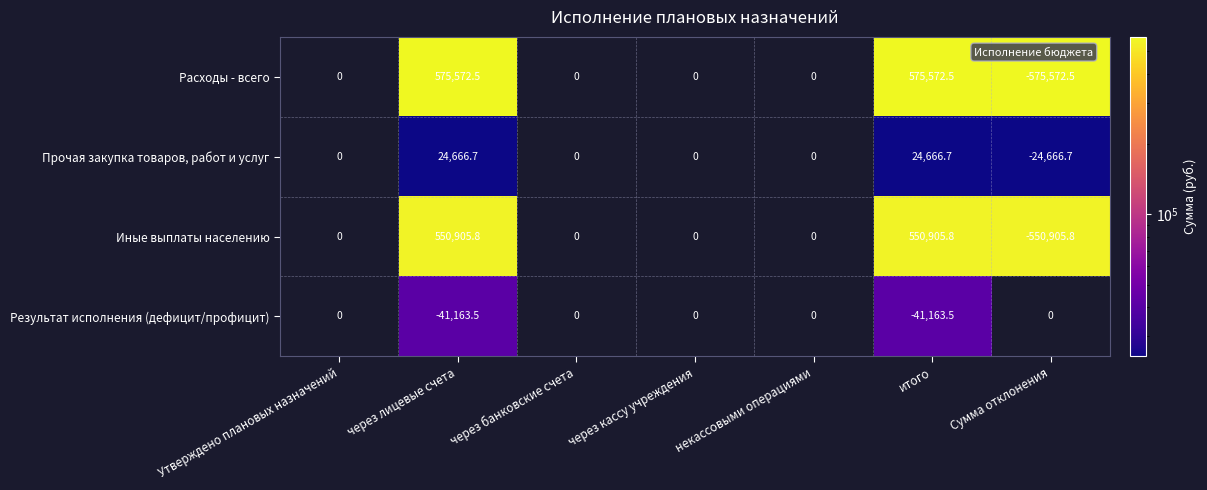

Rank the series at через лицевые счета from highest to lowest value.

Расходы - всего, Иные выплаты населению, Прочая закупка товаров, работ и услуг, Результат исполнения (дефицит/профицит)